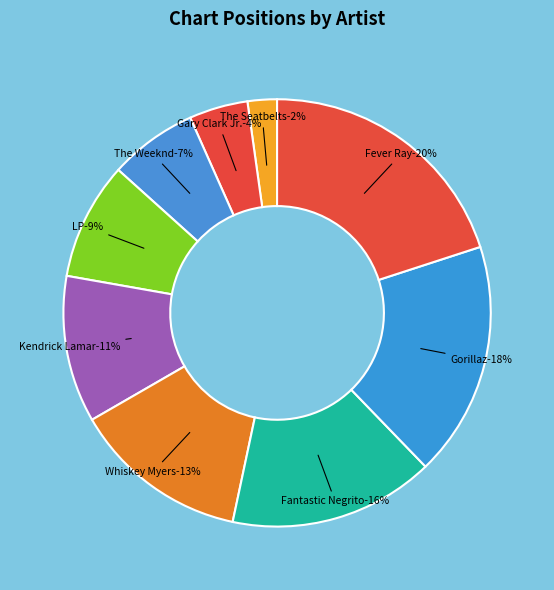

Which category has the biggest portion of the pie?

Fever Ray